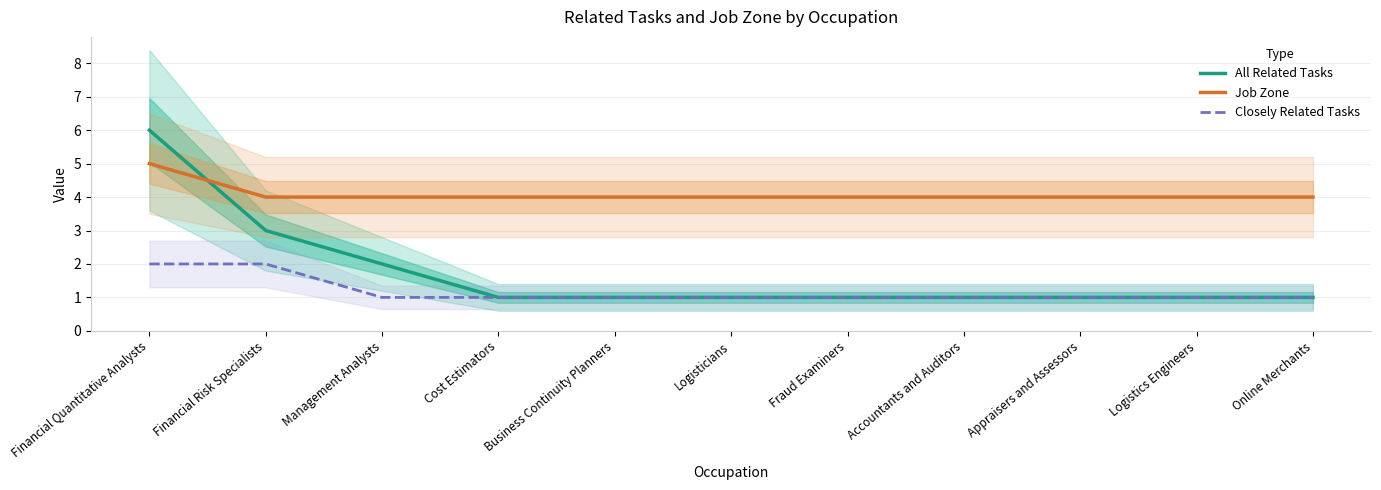

Reading left to right, transcribe all the data shown in this chart.

All Related Tasks: 6	3	2	1	1	1	1	1	1	1	1
Job Zone: 5	4	4	4	4	4	4	4	4	4	4
Closely Related Tasks: 2	2	1	1	1	1	1	1	1	1	1